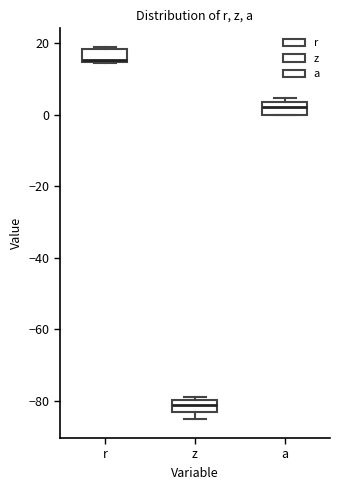

Reading left to right, transcribe this box plot: for each box, give where its median line is, the range the box spans, and where its two whiskers end, as read against the y-axis. The values are not printed on the chart, so give them approximately, as read against the axis.

r: median 16, box 14 to 18, whiskers 14 to 20
z: median -82, box -84 to -80, whiskers -86 to -78
a: median 2, box 0 to 4, whiskers 0 to 4 (just above the box's upper edge)